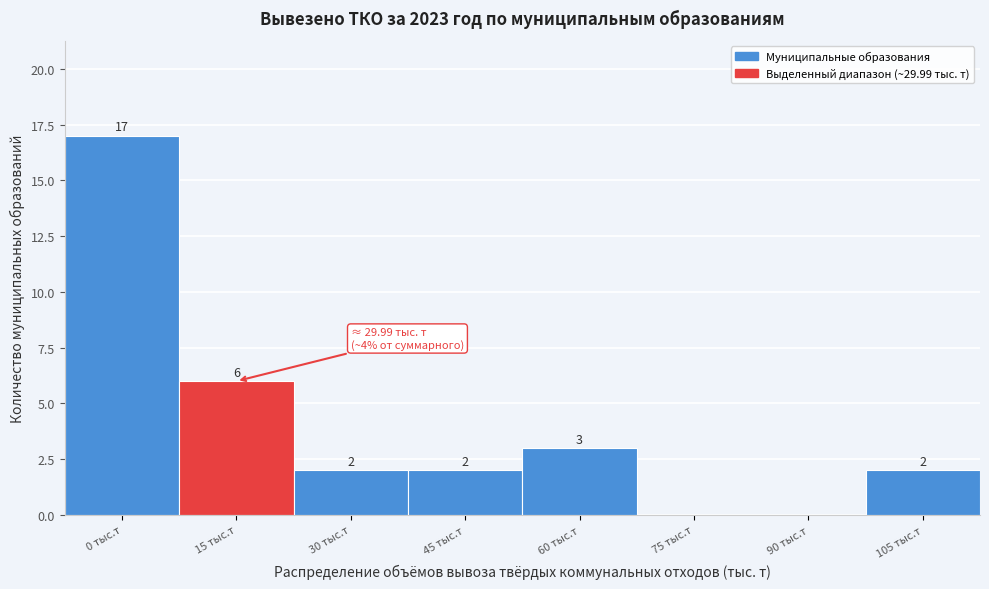

Reading right to left, what are all the values shown in this chart?

105 тыс.т=2	90 тыс.т=0	75 тыс.т=0	60 тыс.т=3	45 тыс.т=2	30 тыс.т=2	15 тыс.т=6	0 тыс.т=17